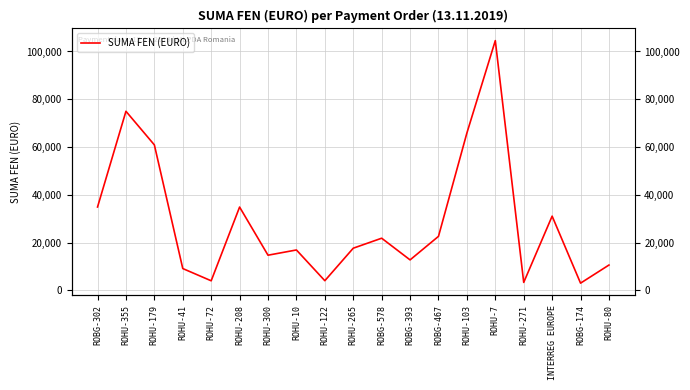

What is the sum of all values?

547423.0